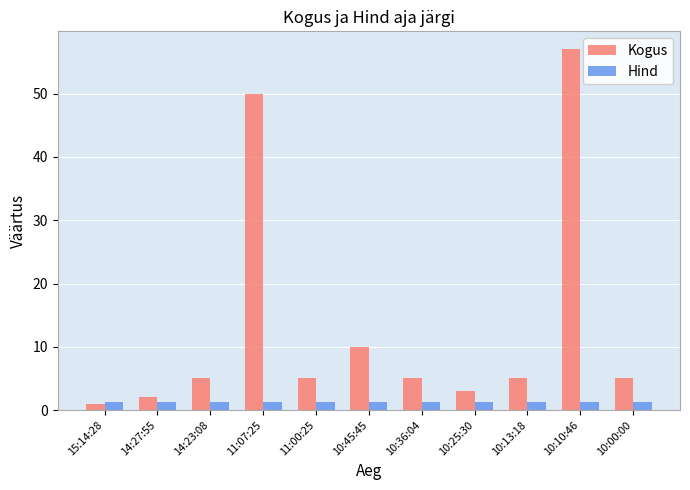

What is the greatest value displayed?

57.0